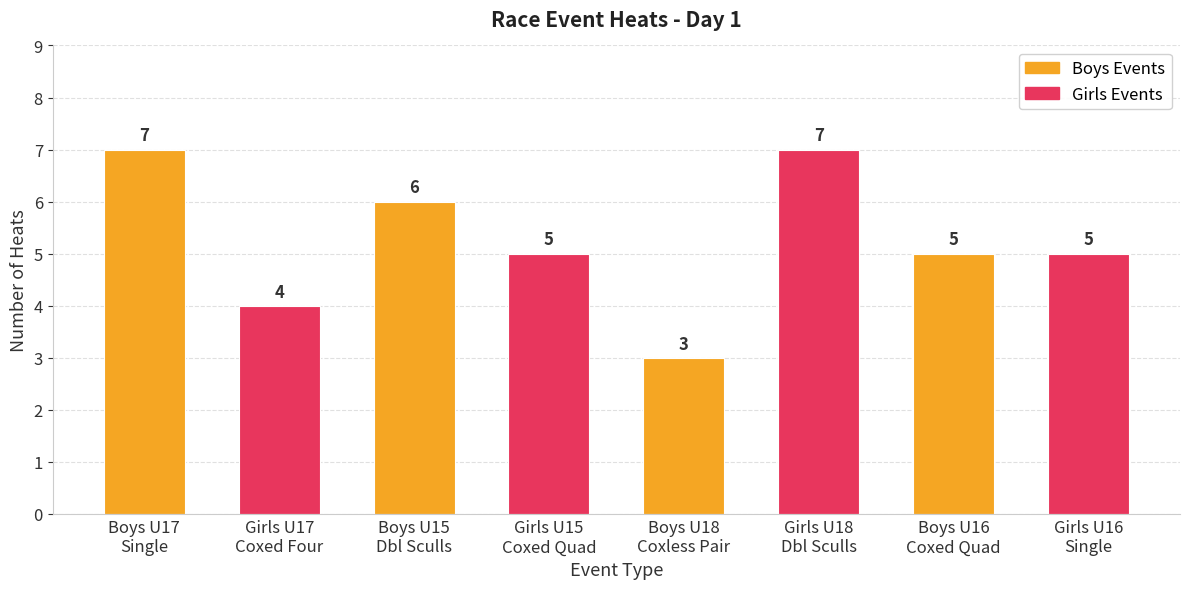

What is the value of the 3rd bar from the left?

6